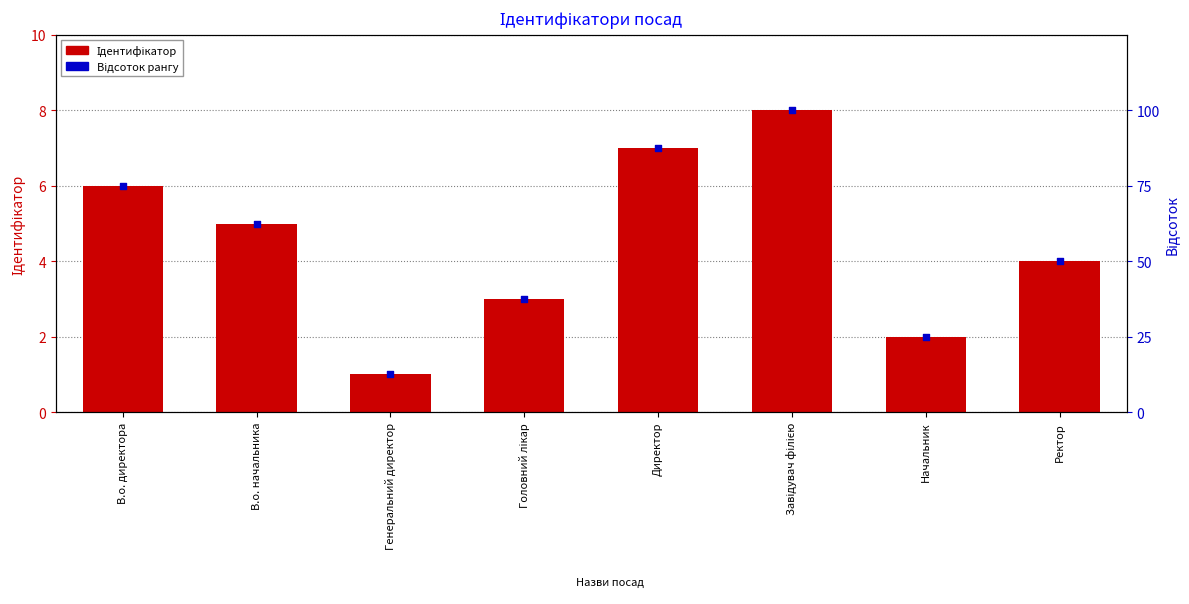

Which series reaches the minimum Y coordinate?

Ідентифікатор